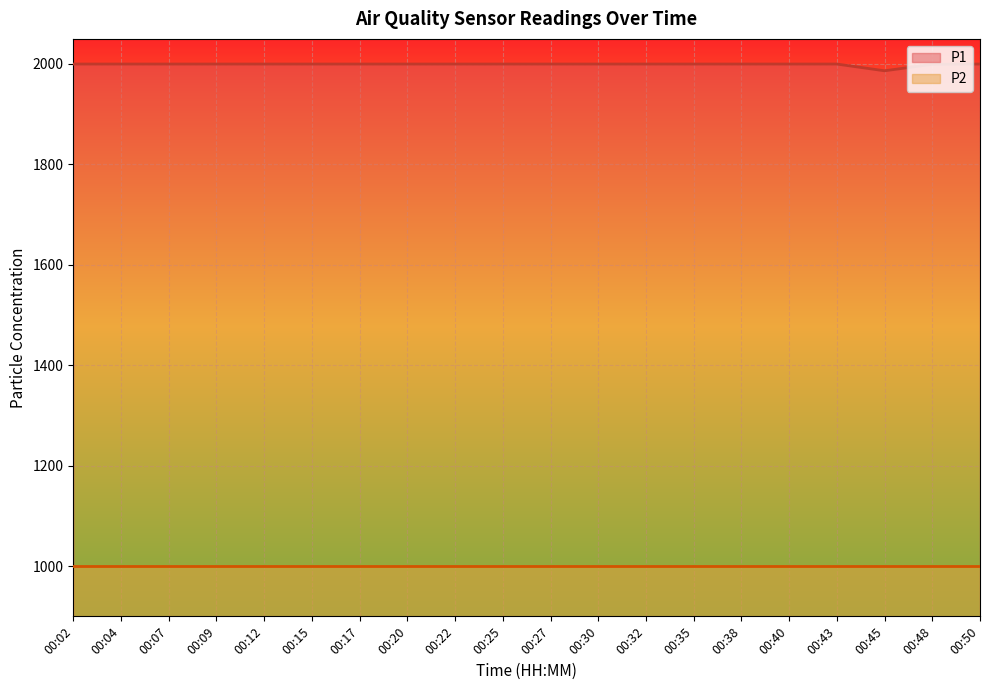

At how many categories does at least one series exceed 1943?

20